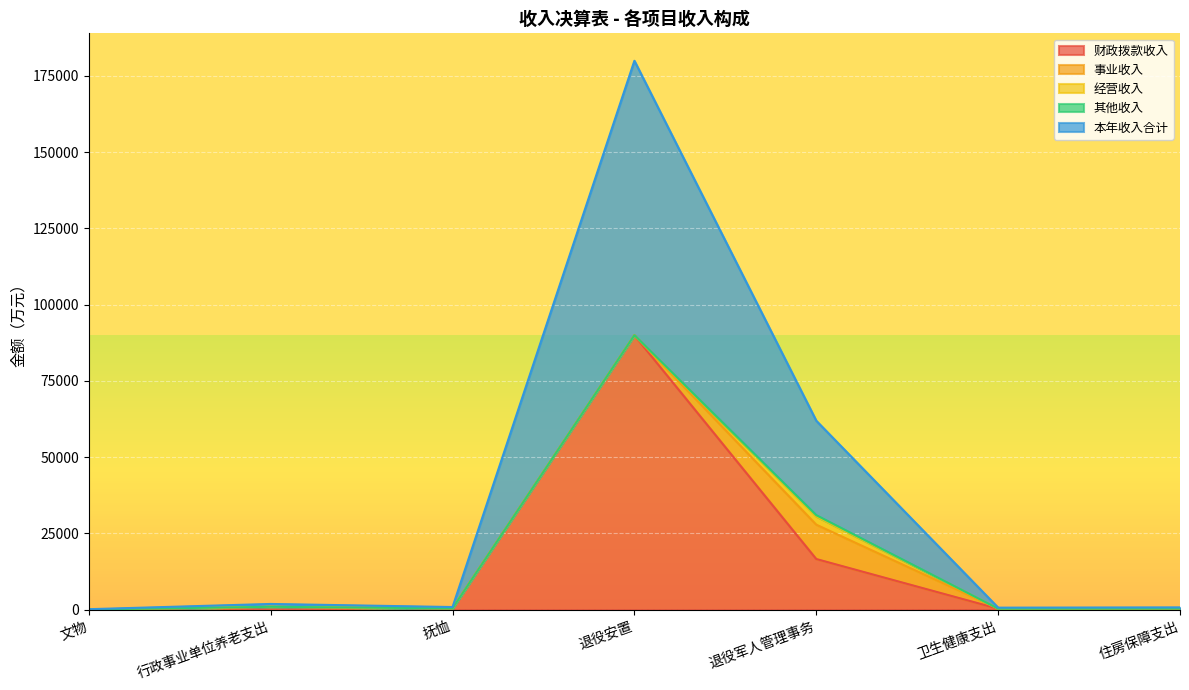

List the series in order of their peak value, highest first.

本年收入合计, 财政拨款收入, 事业收入, 经营收入, 其他收入